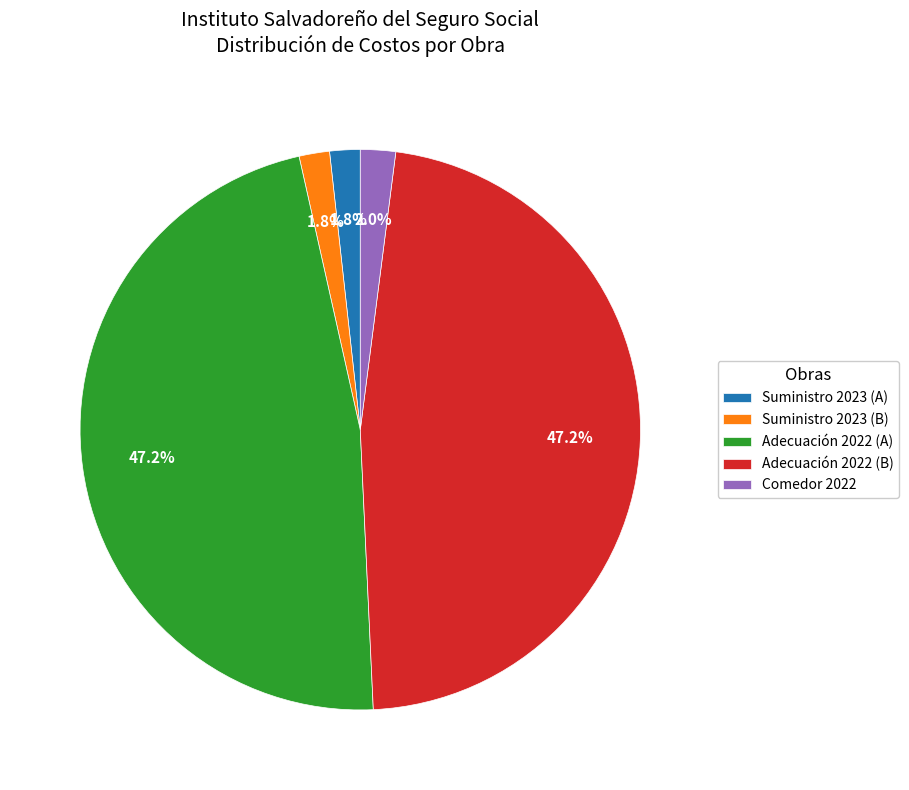

Is the sum of Comedor 2022 and Suministro 2023 (A) greater than half?

No